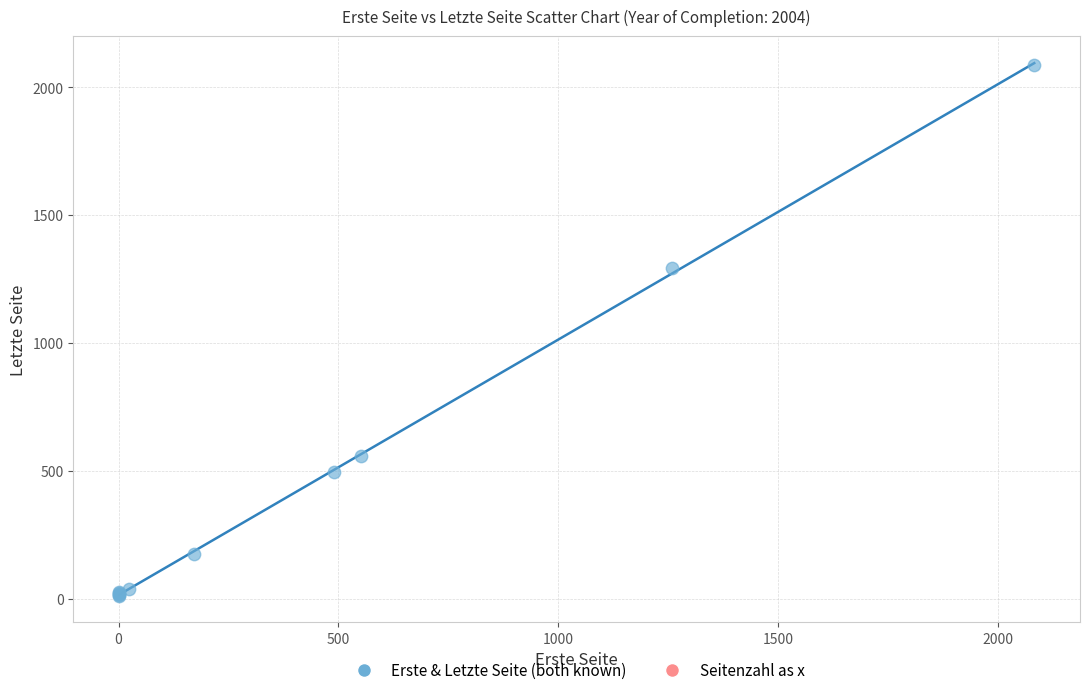

What Y value in the scatter plot is closest to 1050?

1292